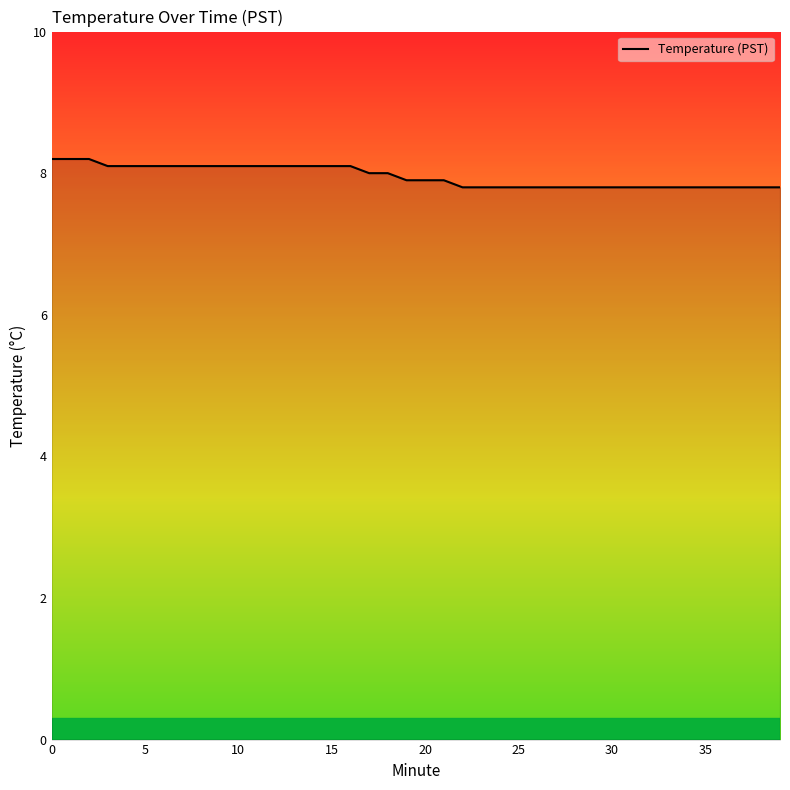

What is the maximum value shown in the chart?

8.2